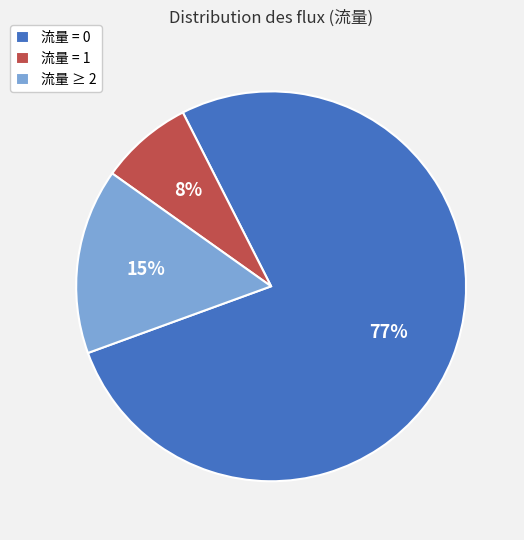

How many segments does this pie chart have?

3